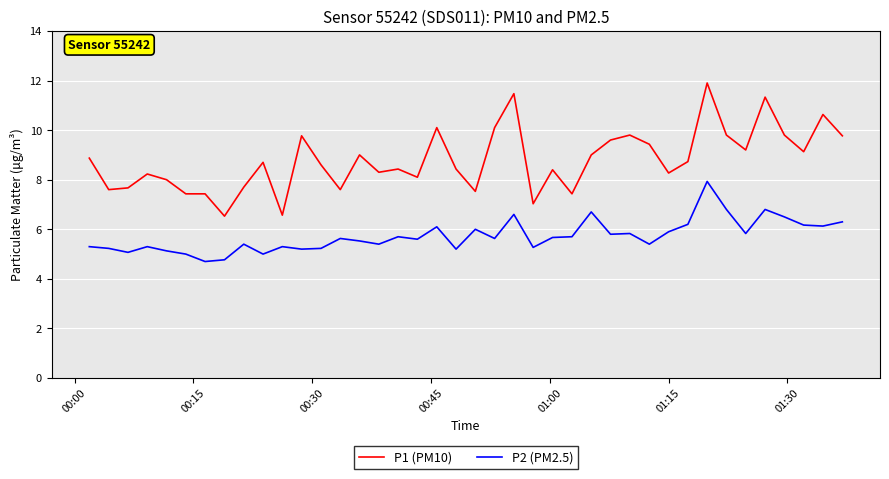

Rank the series by their maximum value, from highest to lowest.

P1 (PM10), P2 (PM2.5)